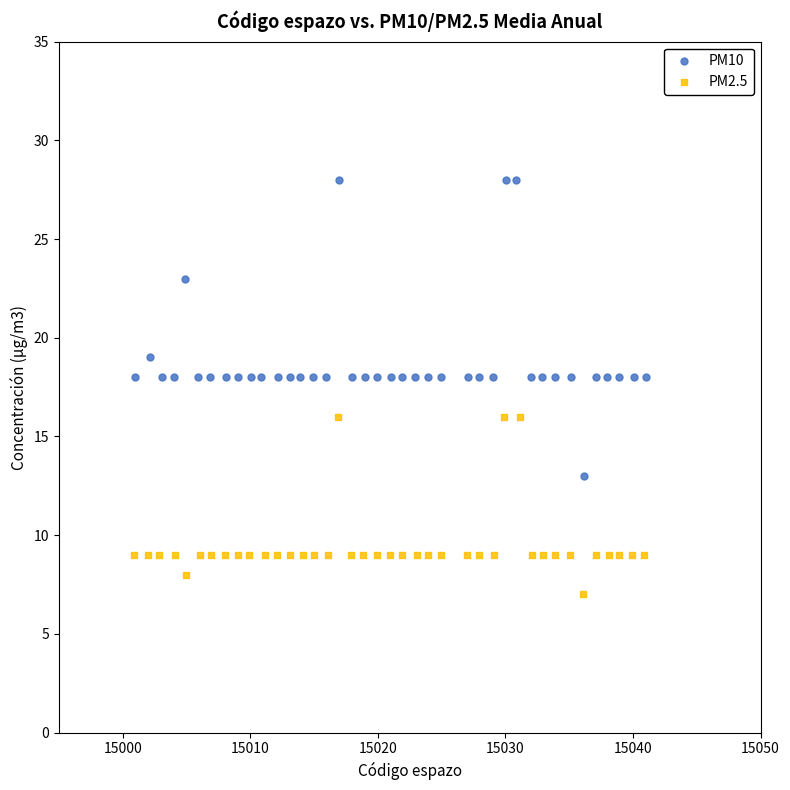

Which series reaches the maximum Y coordinate?

PM10